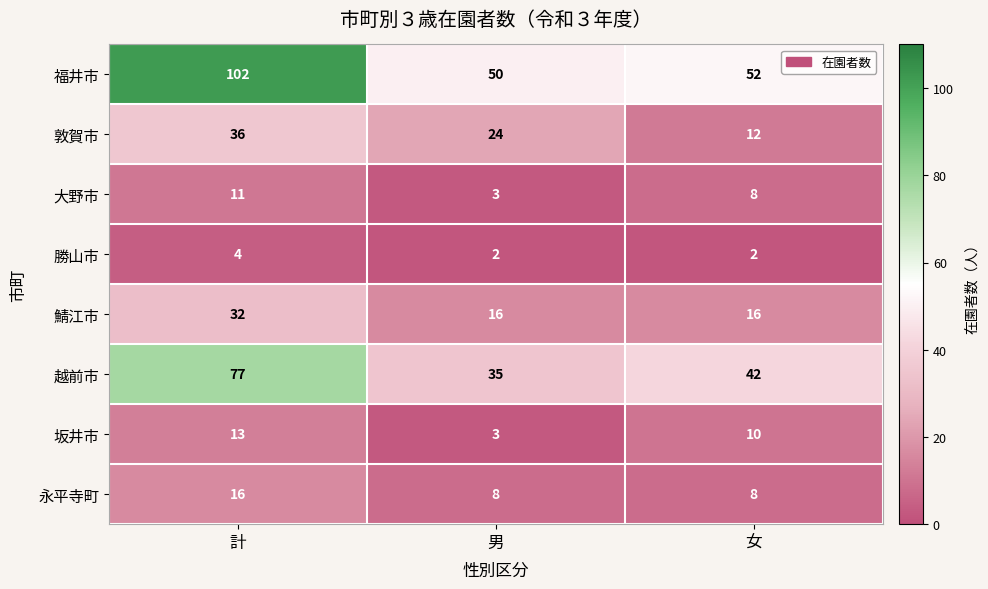

The value of 敦賀市 at 女 is 6. True or false?

False